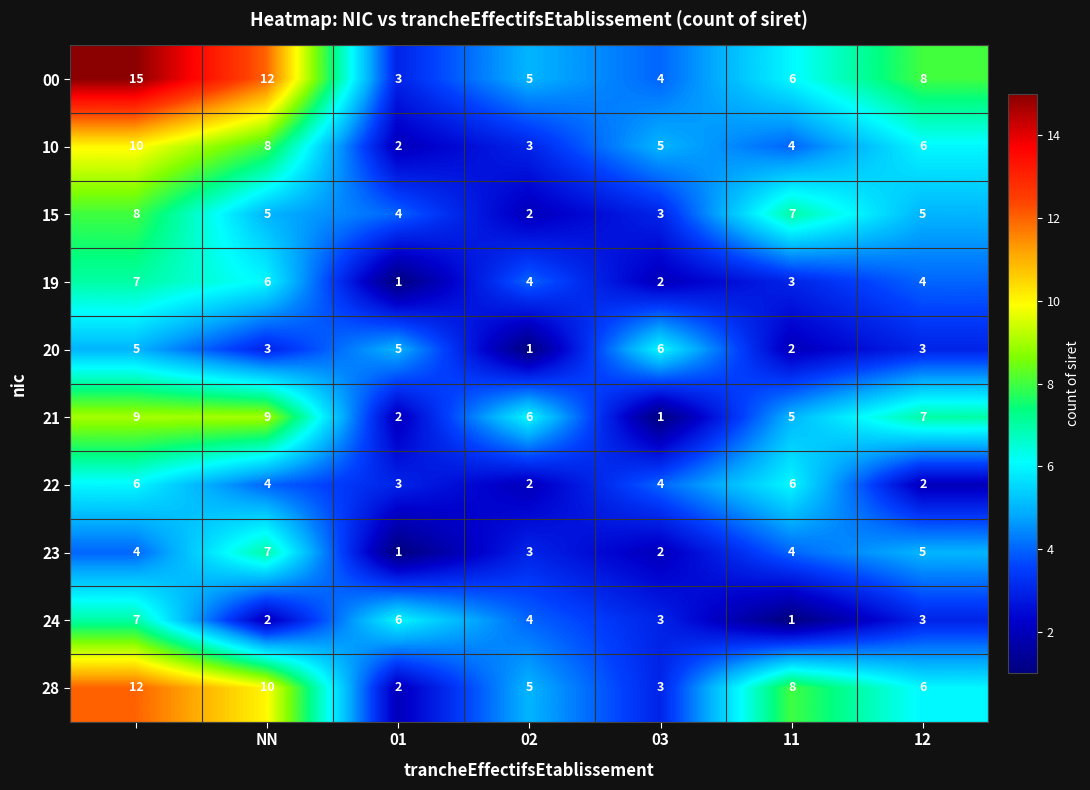

What is the minimum value shown in the chart?

1